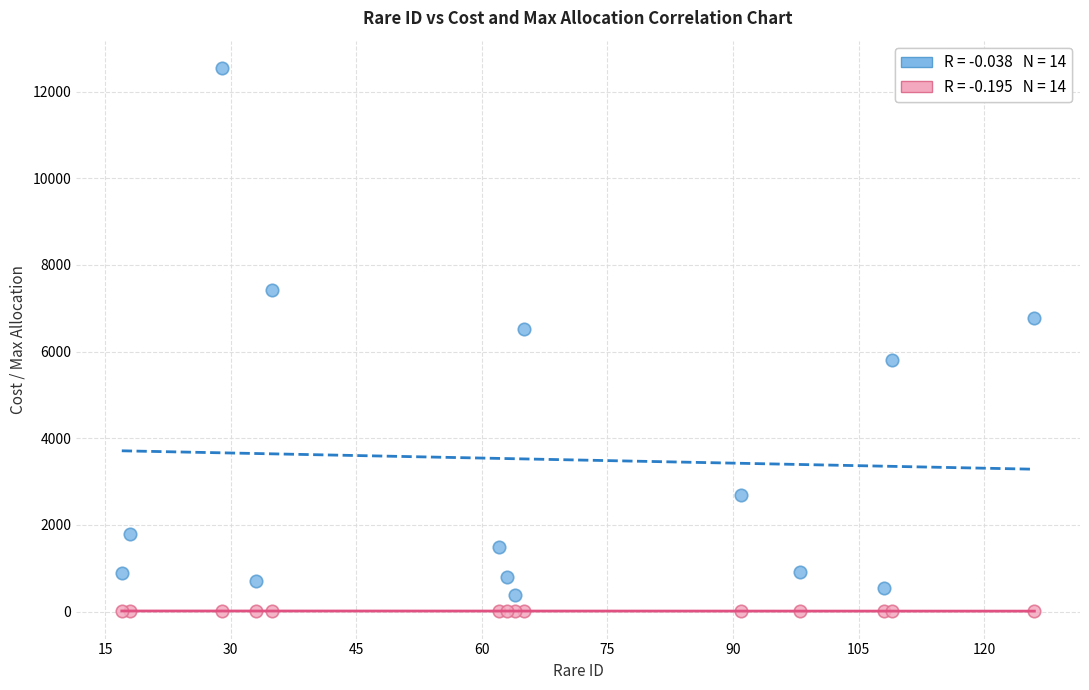

Across all series, what Y value is closest to 6276?

6518